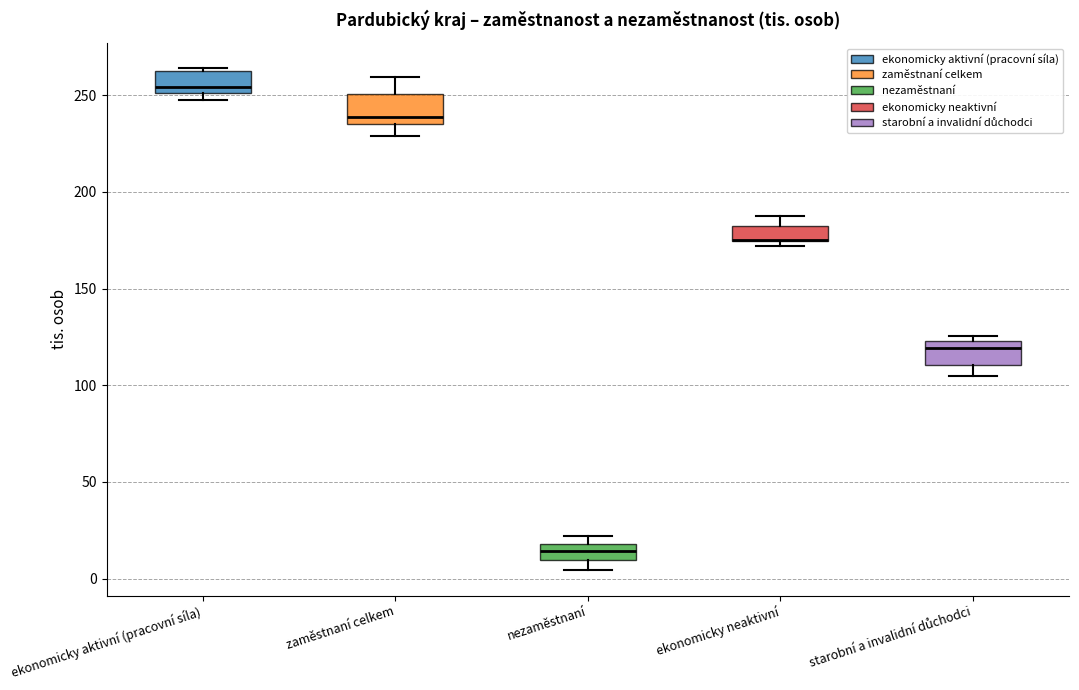

Reading left to right, read every box against the y-axis: the position of its median line, the range the box covers, and the ends of its whiskers. The values are not printed on the chart, so give them approximately, as read against the axis.

ekonomicky aktivní (pracovní síla): median 255, box 250 to 265, whiskers 245 to 265
zaměstnaní celkem: median 240, box 235 to 250, whiskers 230 to 260
nezaměstnaní: median 15, box 10 to 20, whiskers 5 to 20 (just above the box's upper edge)
ekonomicky neaktivní: median 175 (drawn on the box's lower edge), box 175 to 180, whiskers 170 to 190
starobní a invalidní důchodci: median 120, box 110 to 125, whiskers 105 to 125 (just above the box's upper edge)